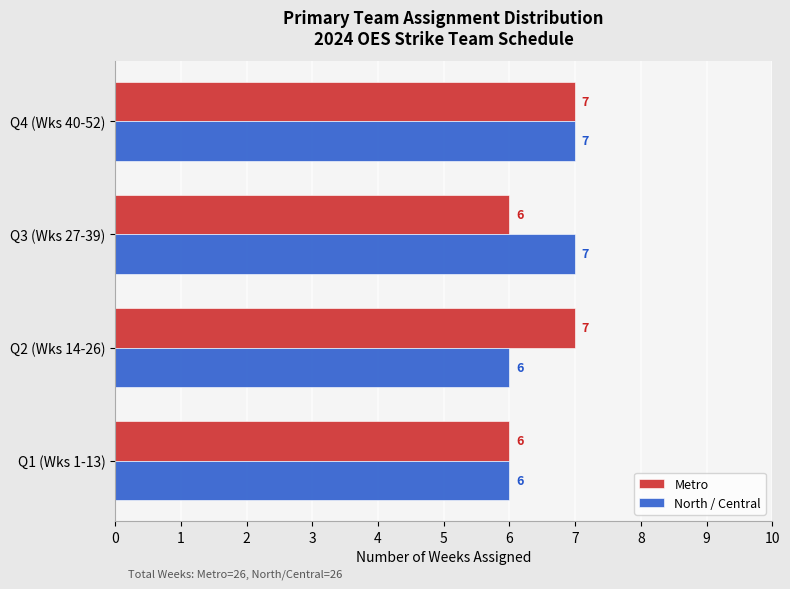

Is it true that North / Central equals 7 at Q3 (Wks 27-39)?

True